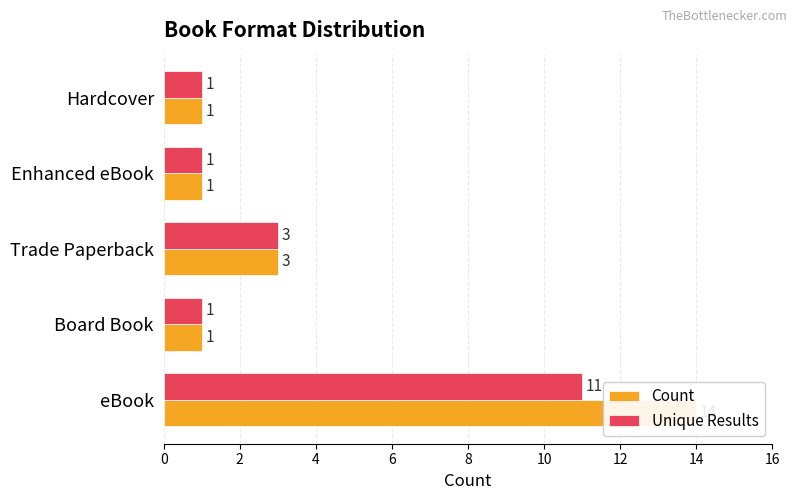

How many Unique Results values are between 1 and 3?

4